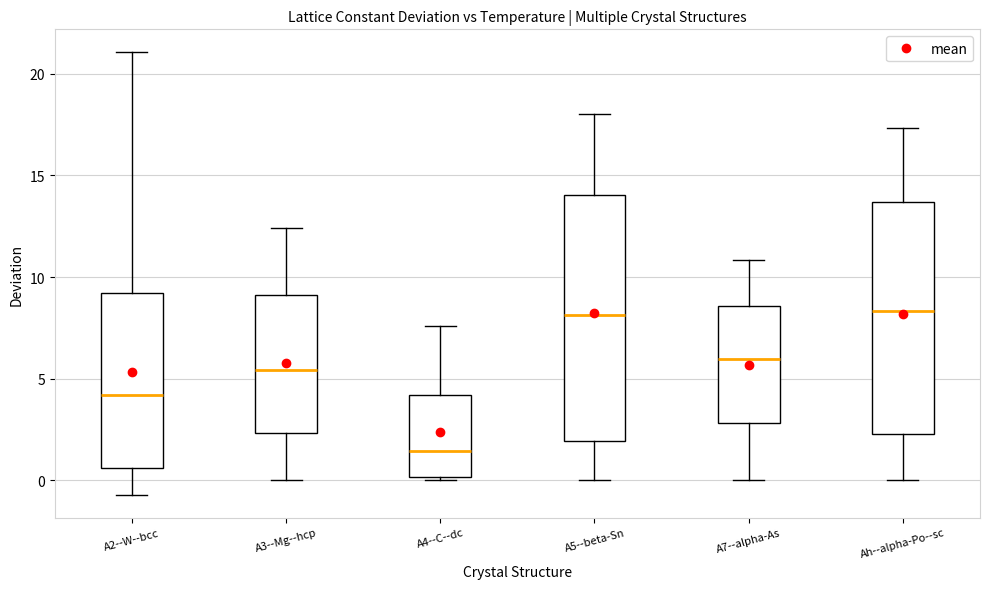

Which box's median line is the lowest?

A4--C--dc